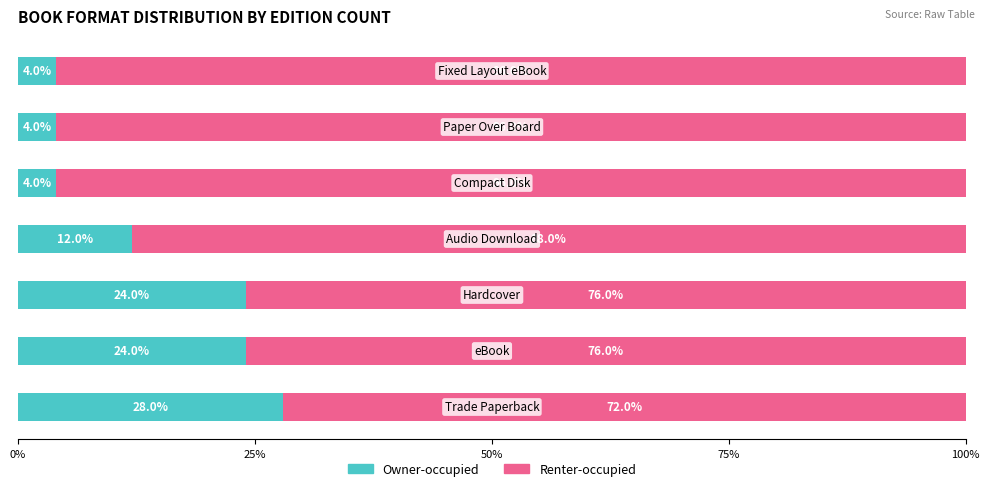

What is the highest value of the Owner-occupied series?

28